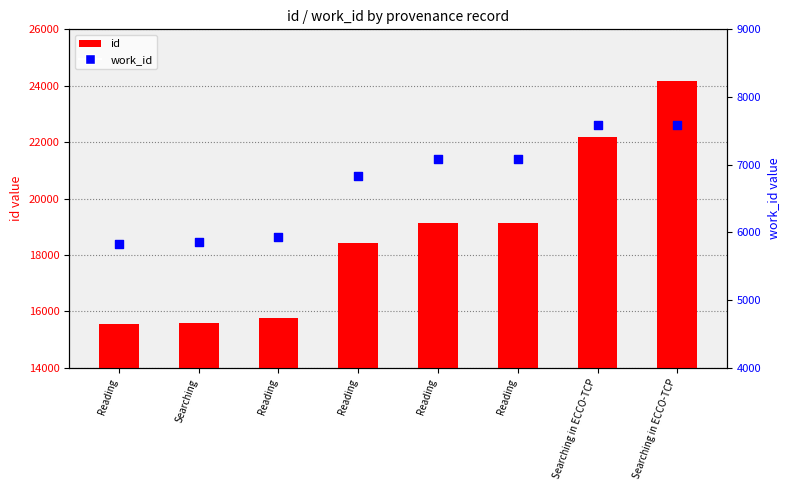

Which series reaches the maximum Y coordinate?

id